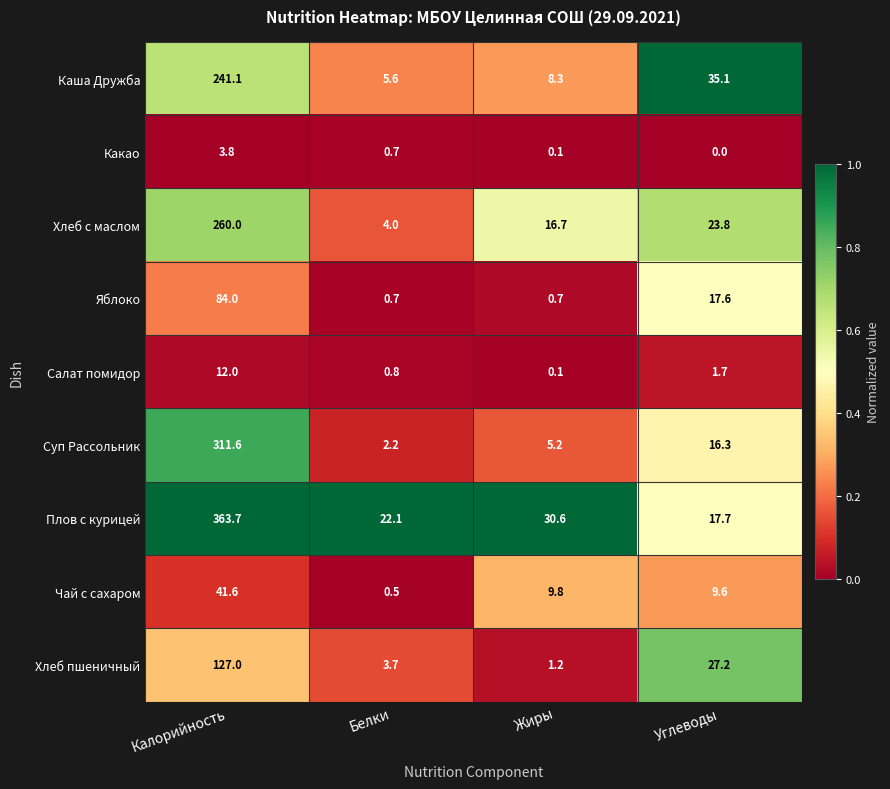

Which series has the widest spread of values?

Плов с курицей